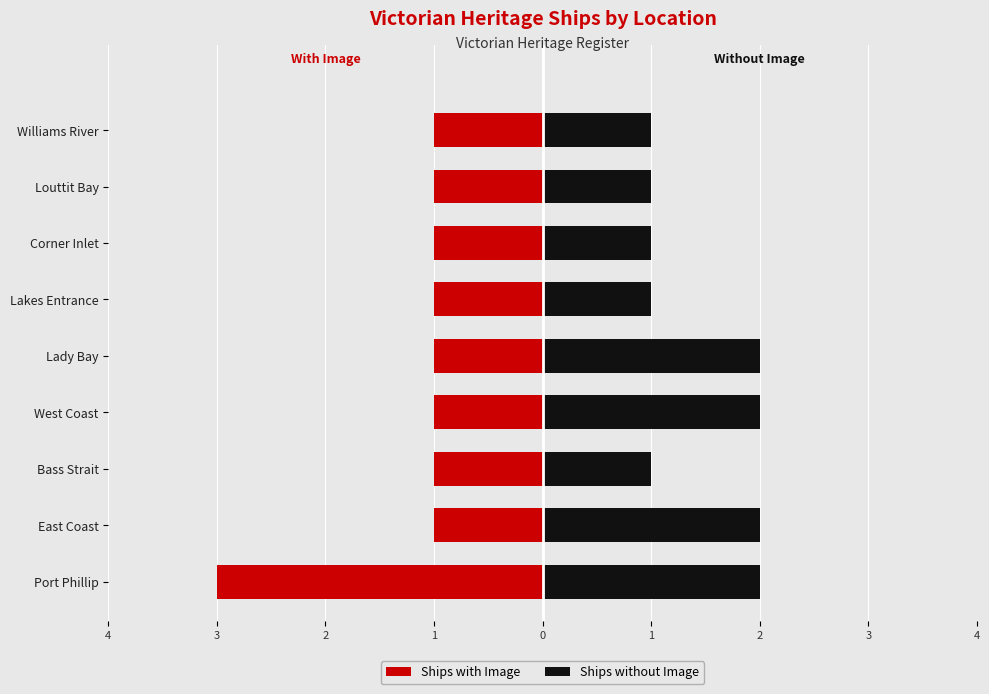

What is the value of the Ships without Image bar at the 9th from the left?

2